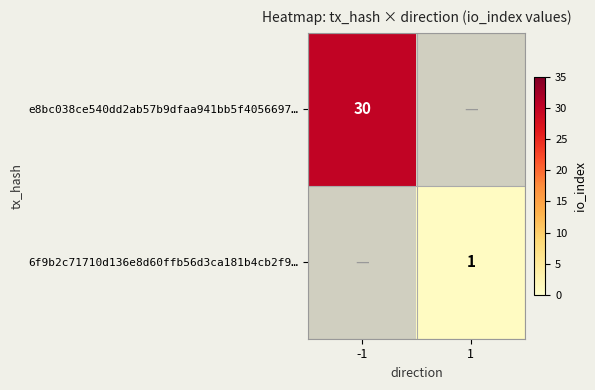

The value of 6f9b2c71710d136e8d60ffb56d3ca181b4cb2f9… at 1 is 0. True or false?

False